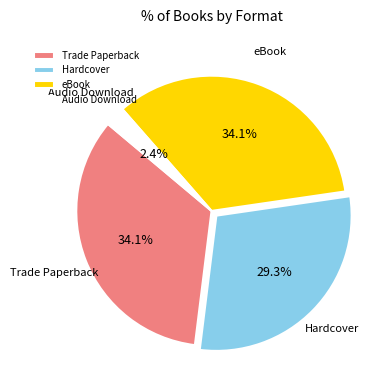

What percentage is NOT represented by Hardcover?

70.7%